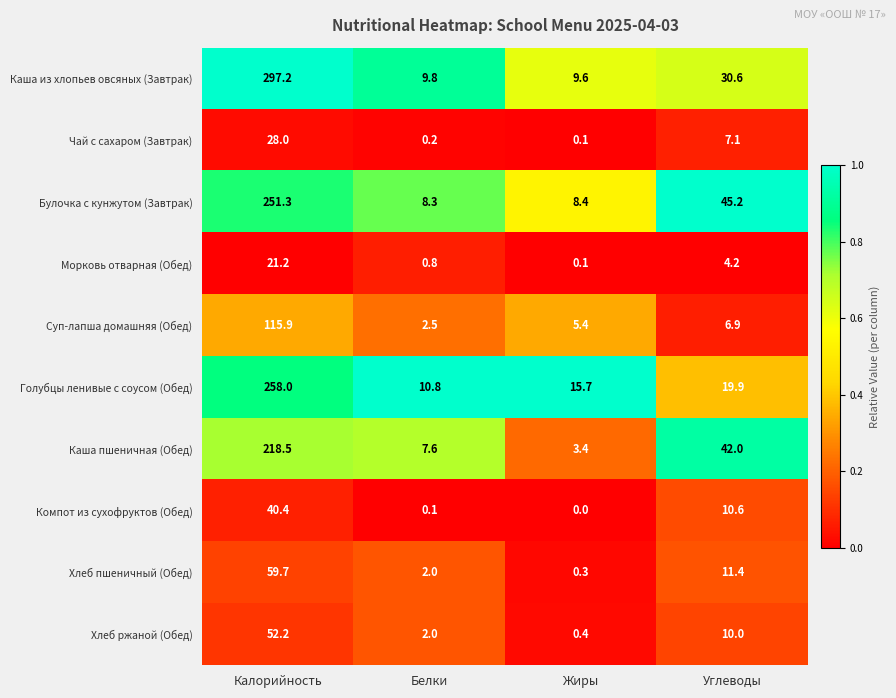

Between Калорийность and Углеводы, which series saw the biggest shift?

Каша из хлопьев овсяных (Завтрак)